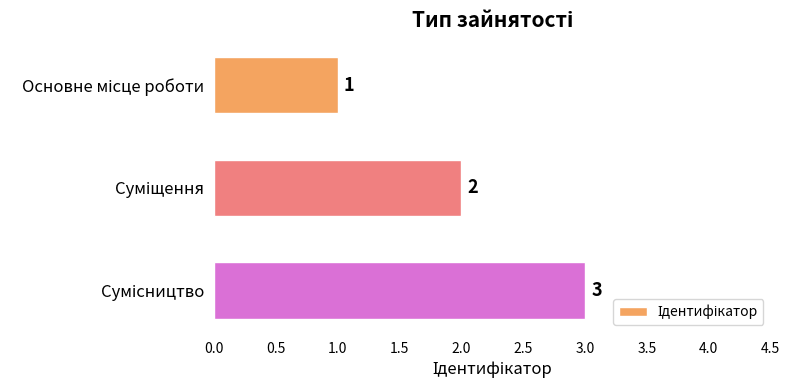

What is the value of the 1st bar from the top?

1